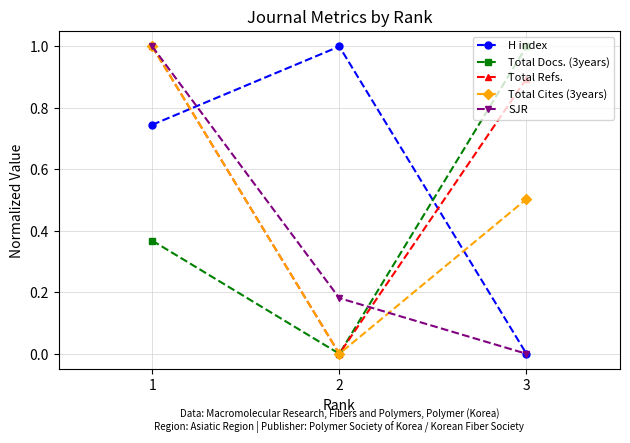

Which category has the highest value in the Total Refs. series?

1